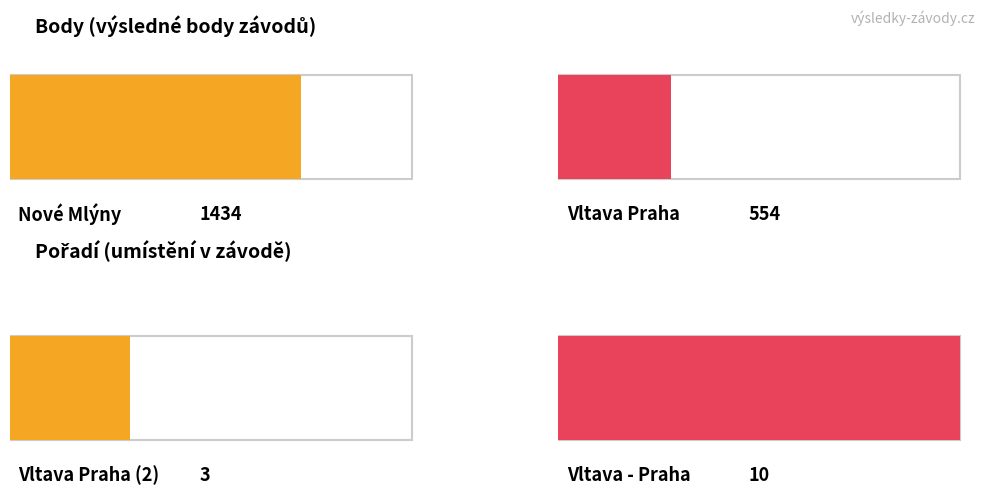

What are all the series names shown in the legend?

Body, Pořadí